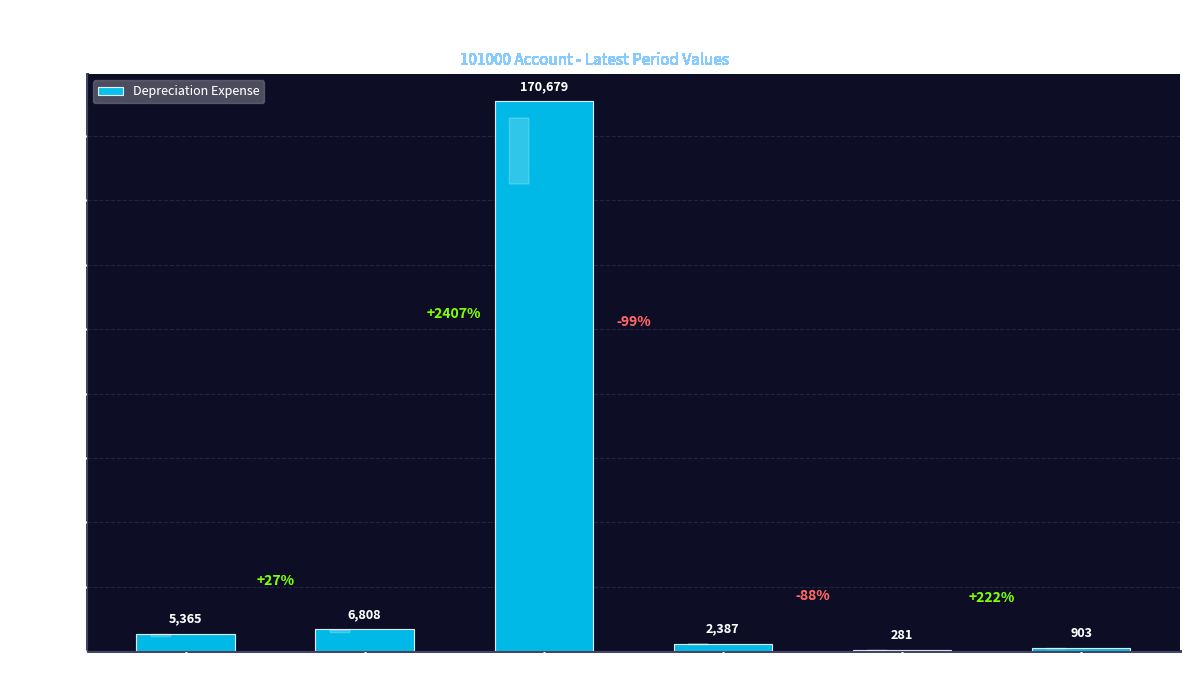

True or false: the data shows 5364.7 at General.

True